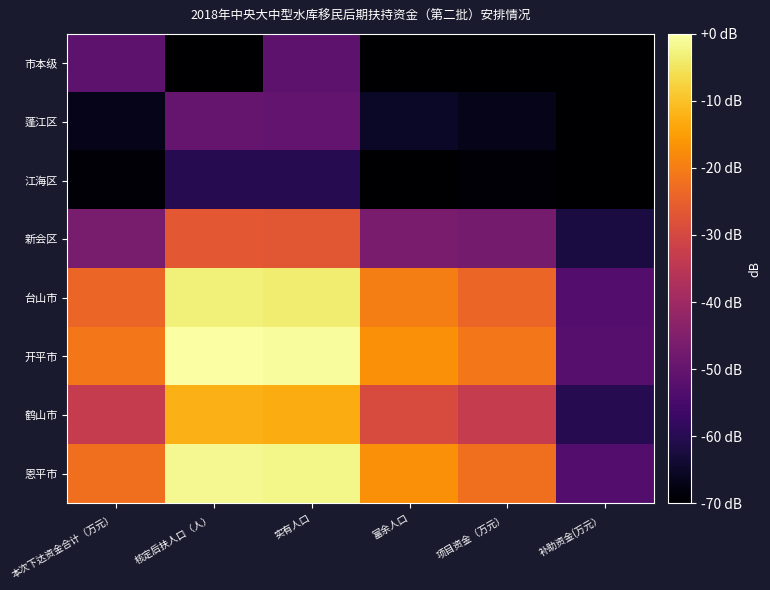

At which category is the sum across all series the highest?

实有人口